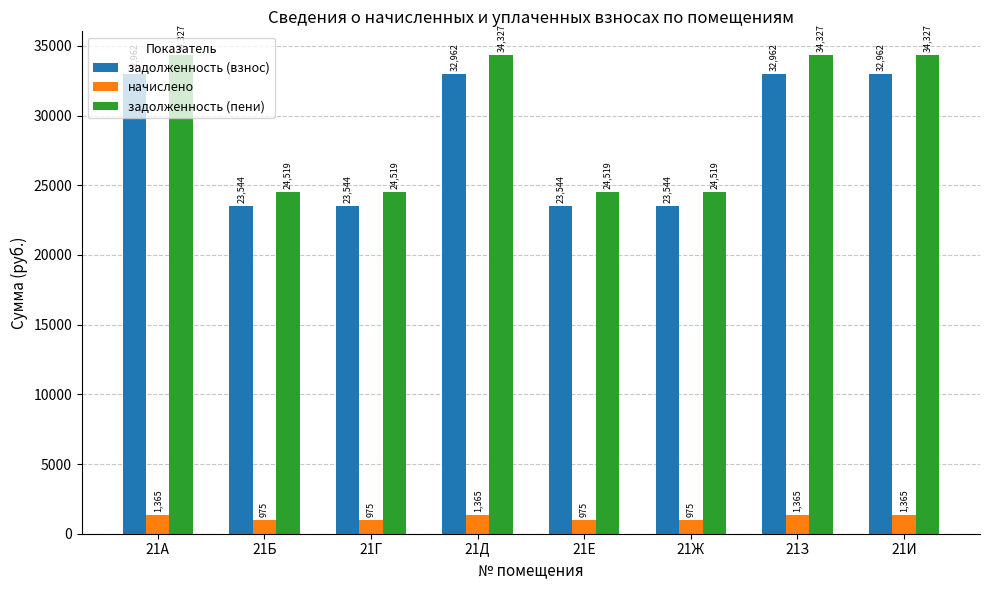

The value of задолженность (взнос) at 21Ж is 33306.2. True or false?

False